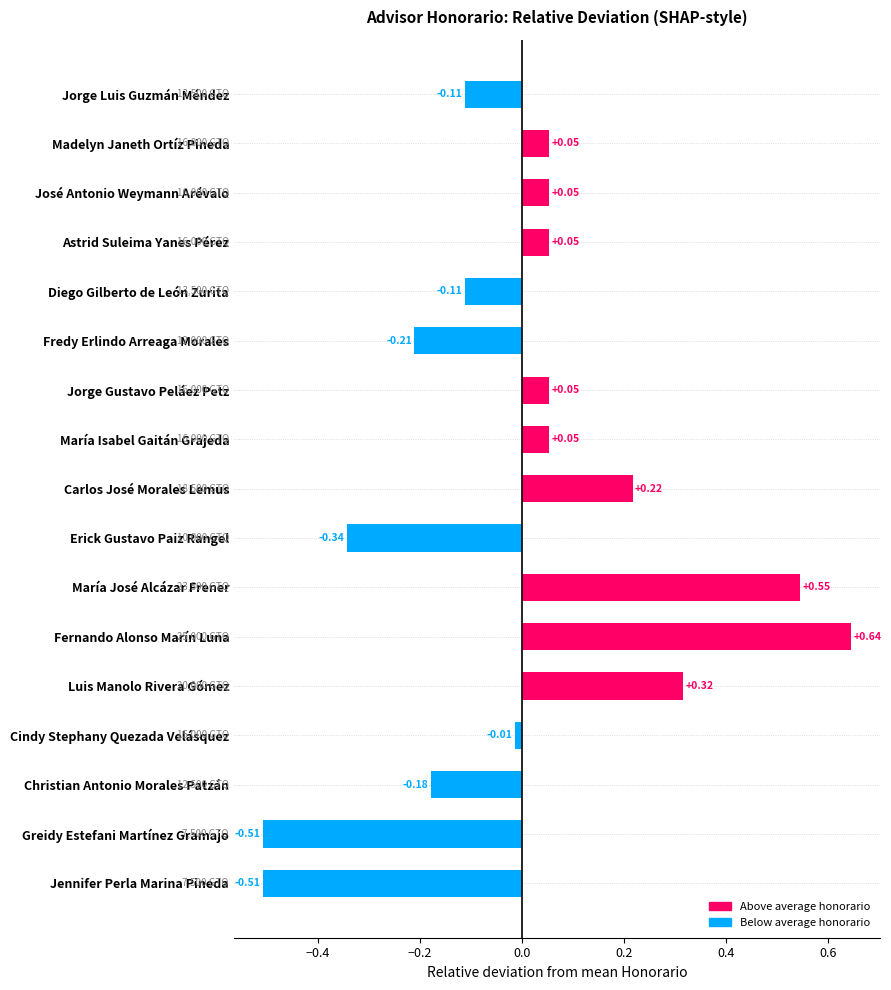

What is the label of the 14th bar from the top?

Cindy Stephany Quezada Velásquez